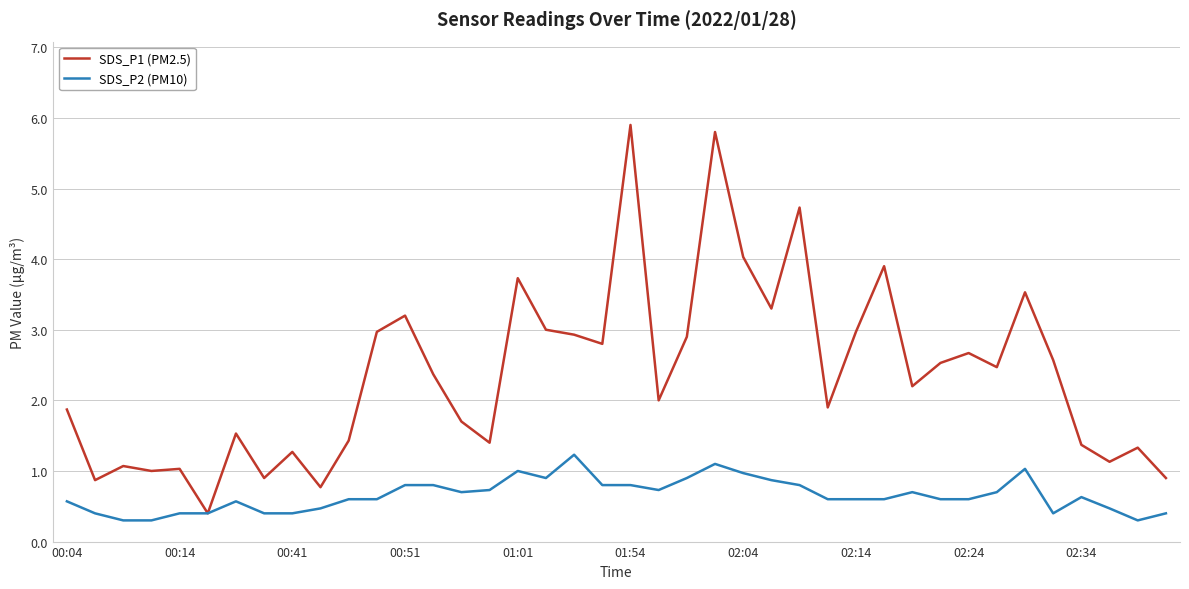

Which series has the widest spread of values?

SDS_P1 (PM2.5)